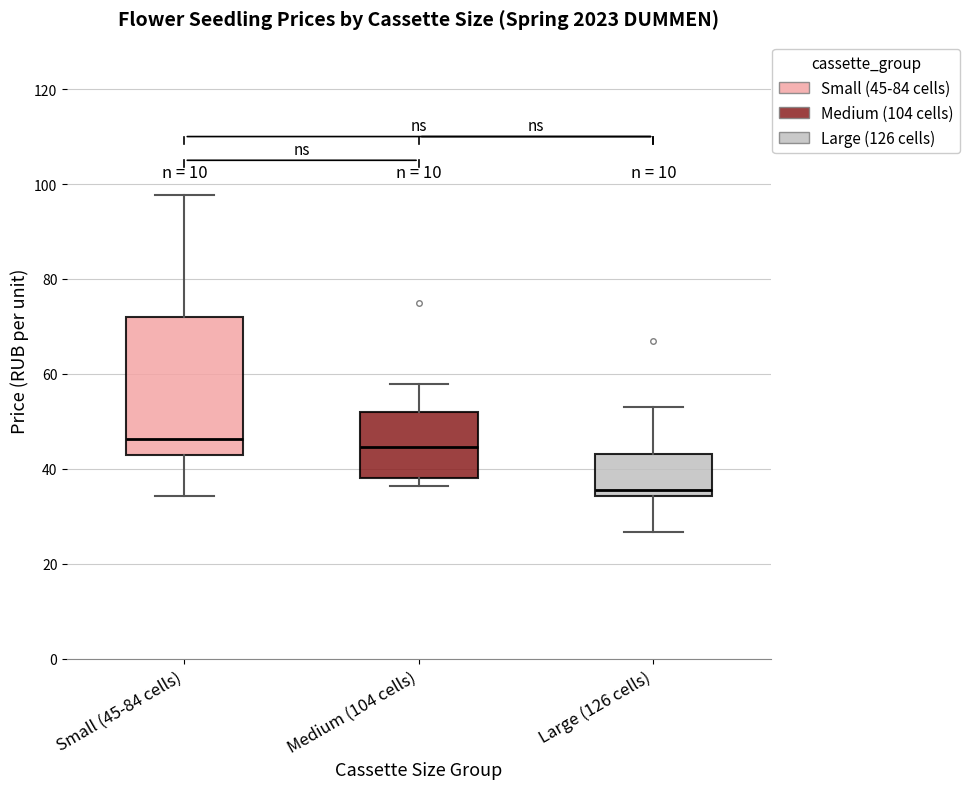

Where is the lower edge of the box for Large (126 cells) on the y-axis? The values are not printed on the chart, so give them approximately, as read against the axis.

34